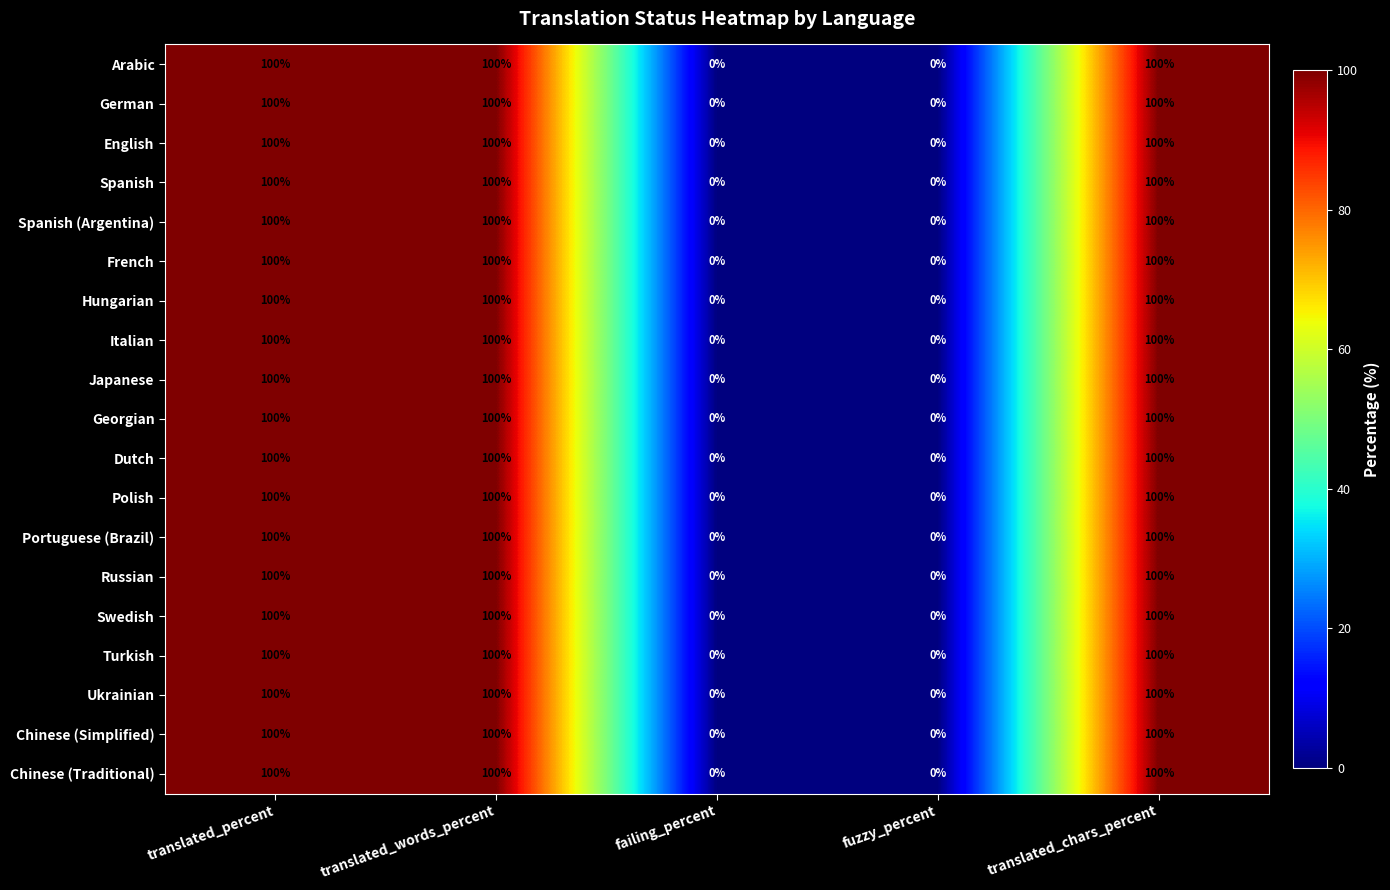

The Japanese series shows -55 at failing_percent. True or false?

False